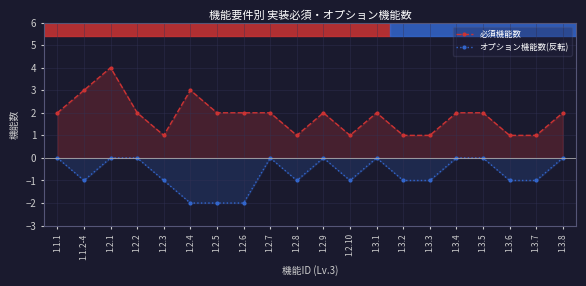

Rank the series by their maximum value, from highest to lowest.

必須機能数, オプション機能数(反転)